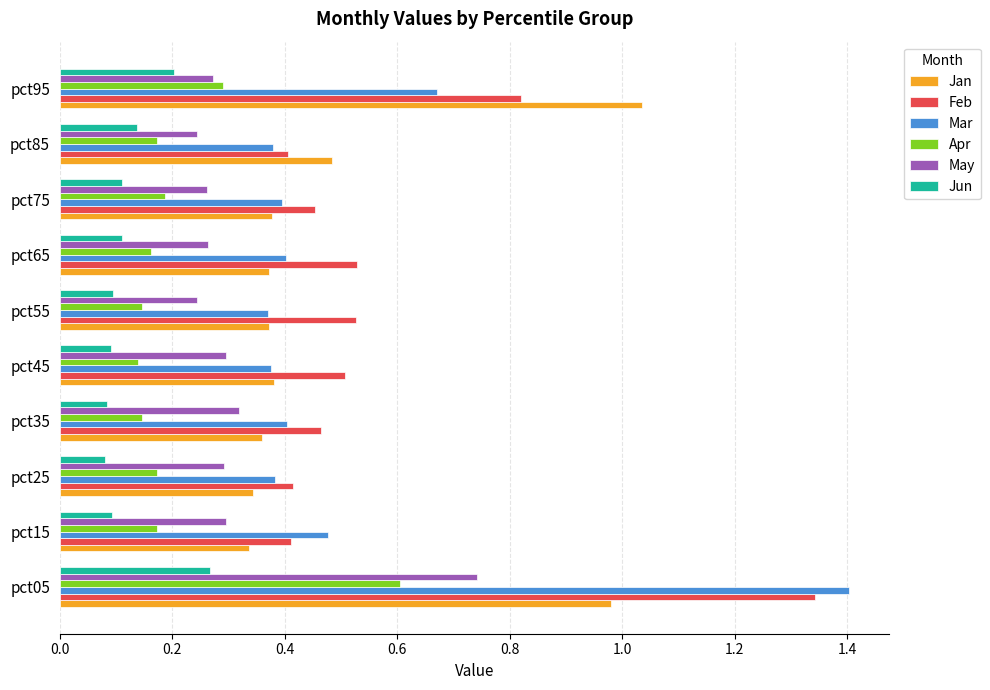

What is the maximum value for Mar?

1.4